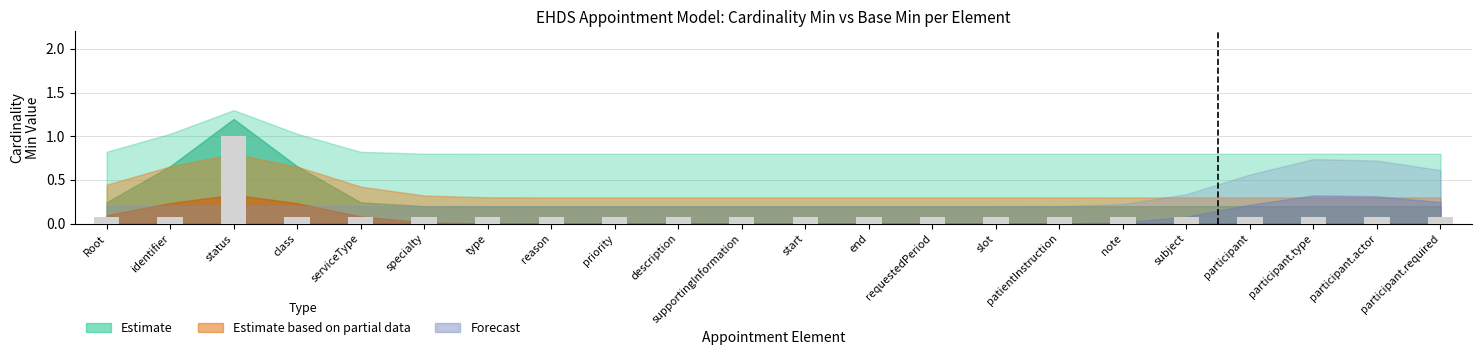

Reading left to right, list all the values displayed in this chart.

0.1	0.1	1.0	0.1	0.1	0.1	0.1	0.1	0.1	0.1	0.1	0.1	0.1	0.1	0.1	0.1	0.1	0.1	0.1	0.1	0.1	0.1